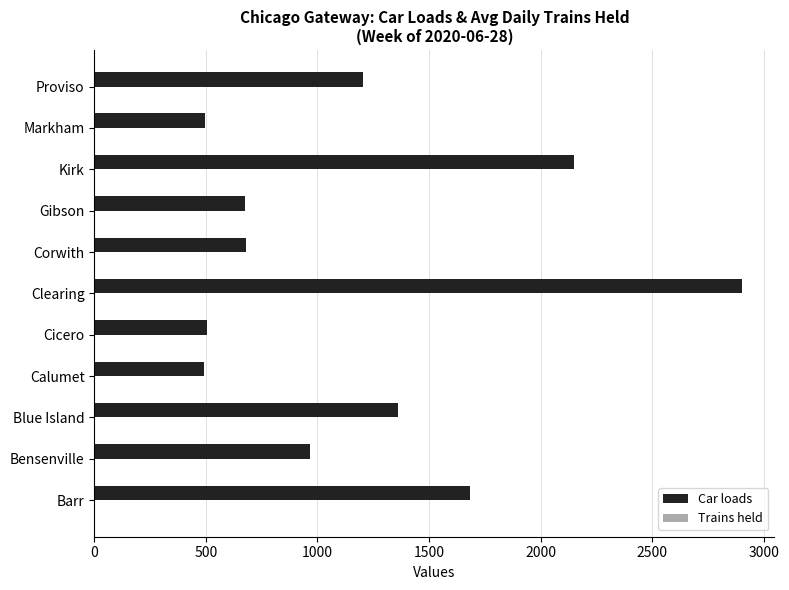

What is the sum of the Car loads values at Clearing and Barr?

4586.0